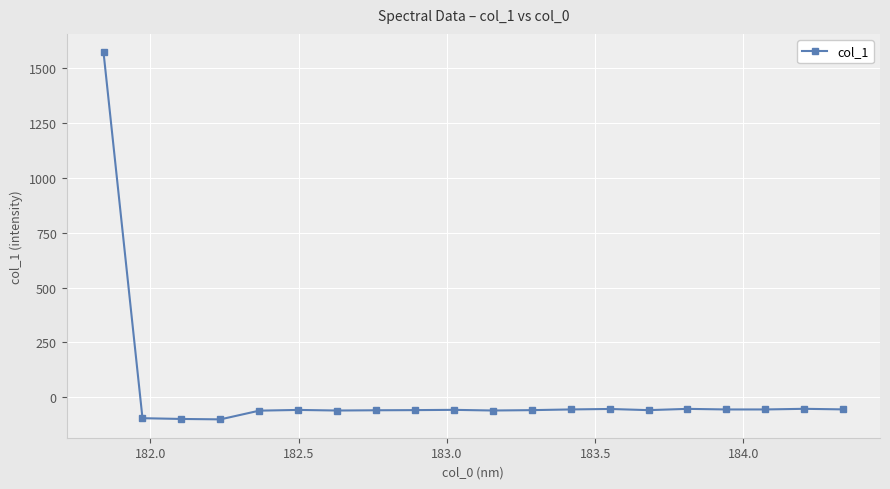

How many data points are less than -57?

12